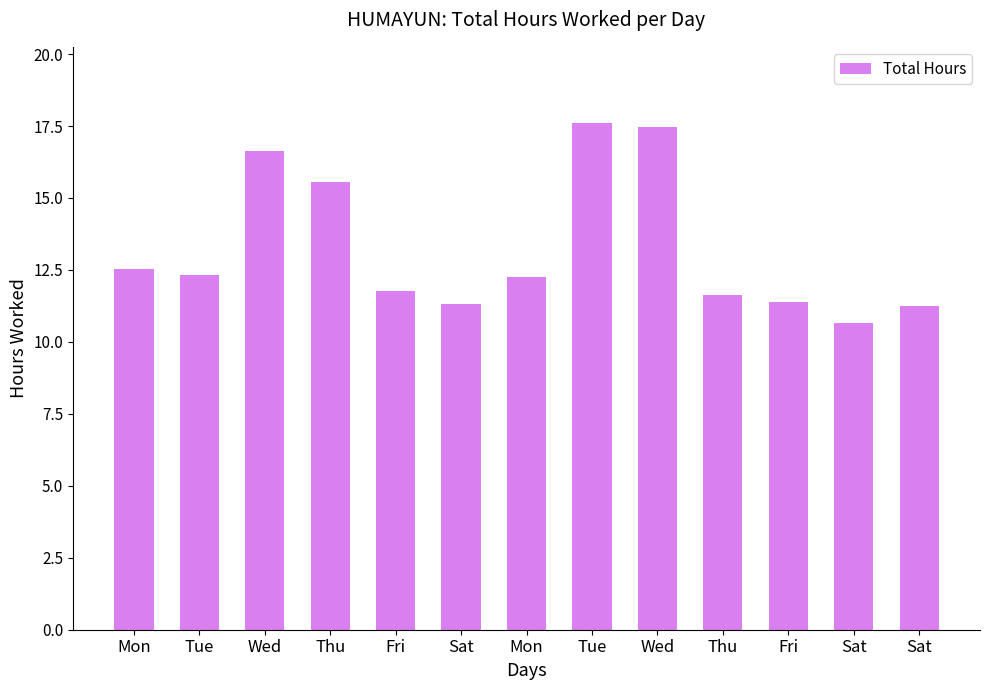

List the labels in order of value, largest first.

Tue, Wed, Wed, Thu, Mon, Tue, Mon, Fri, Thu, Fri, Sat, Sat, Sat